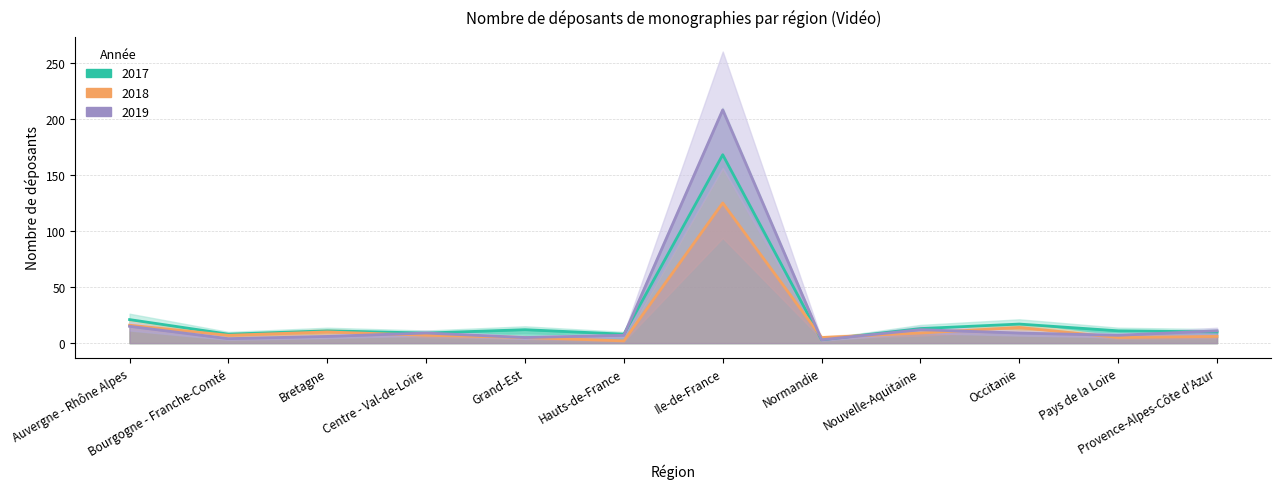

After their last crossing, which series has the higher values: 2019 or 2017?

2019